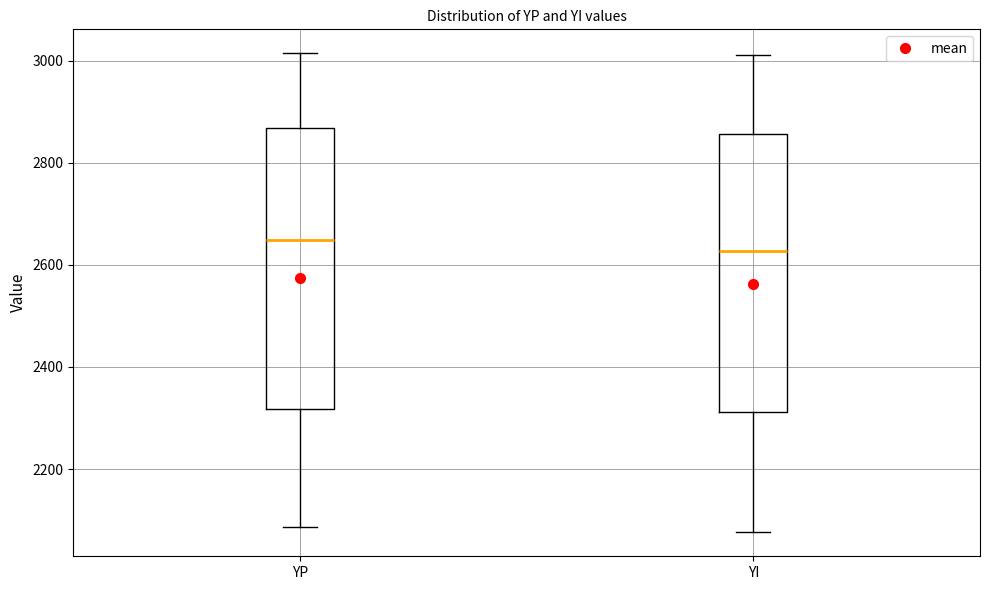

Which box's median line is the lowest?

YI